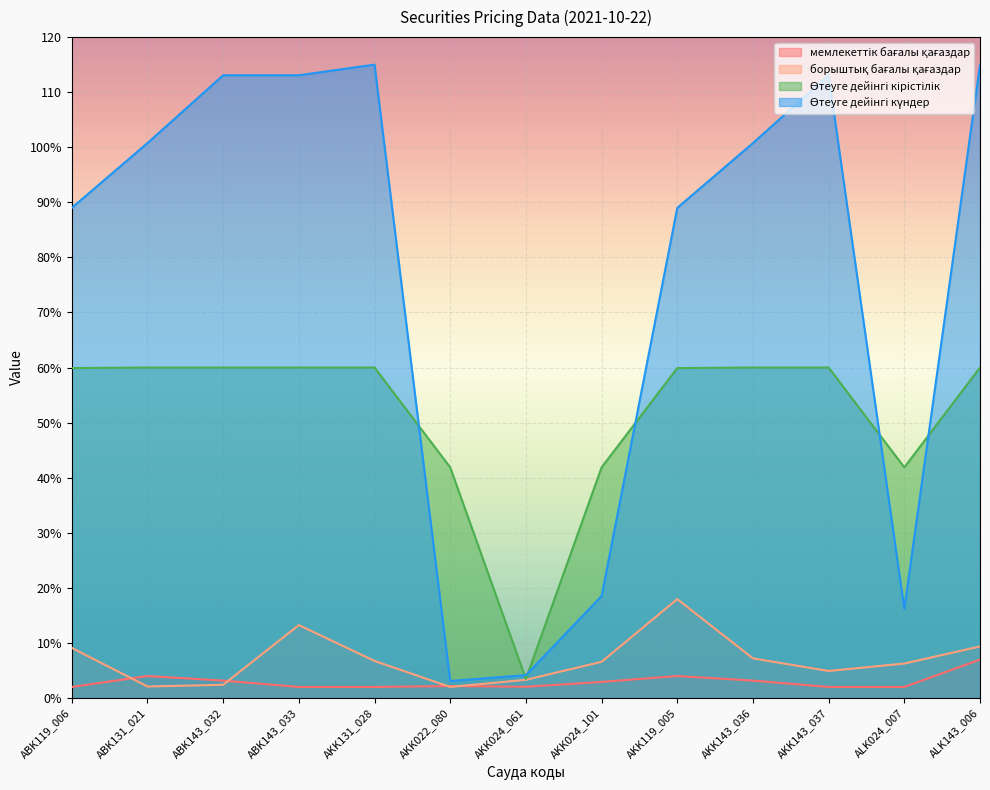

What are all the series names shown in the legend?

мемлекеттік бағалы қағаздар, борыштық бағалы қағаздар, Өтеуге дейінгі кірістілік, Өтеуге дейінгі күндер